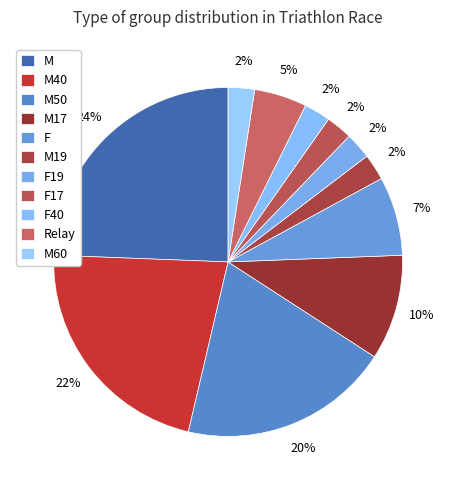

How many segments does this pie chart have?

11